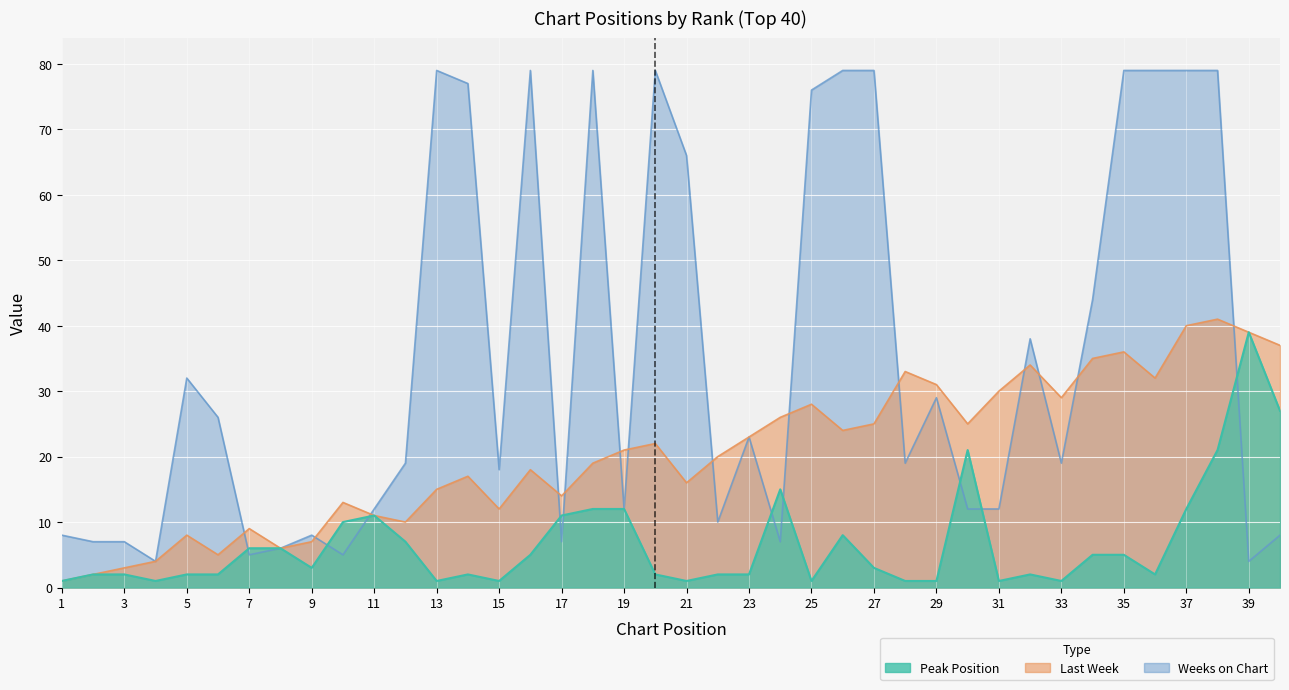

Which series has the largest total across all categories?

Weeks on Chart